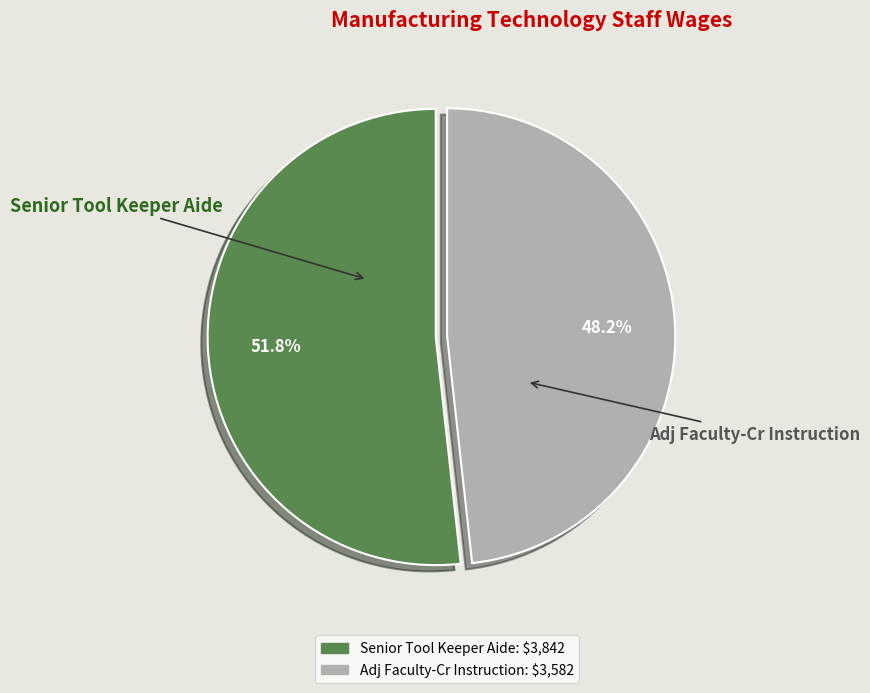

To the nearest percent, what is the difference between the largest and smallest slice percentages?

4%